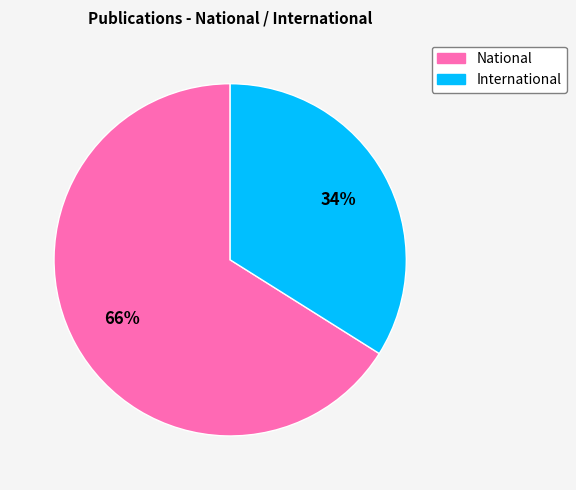

Which has a higher value, National or International?

National